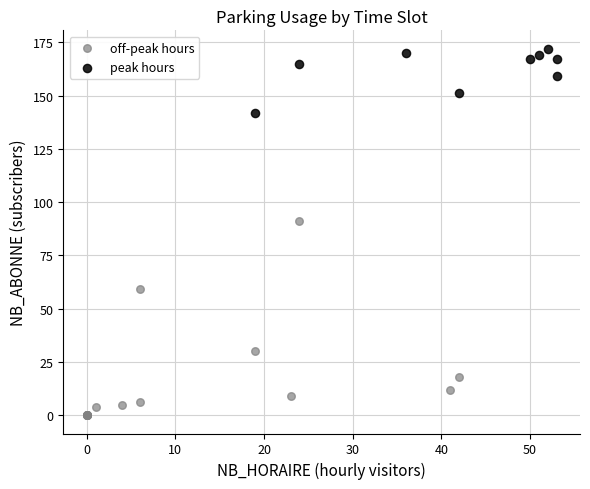

Which series contains the lowest Y value?

off-peak hours